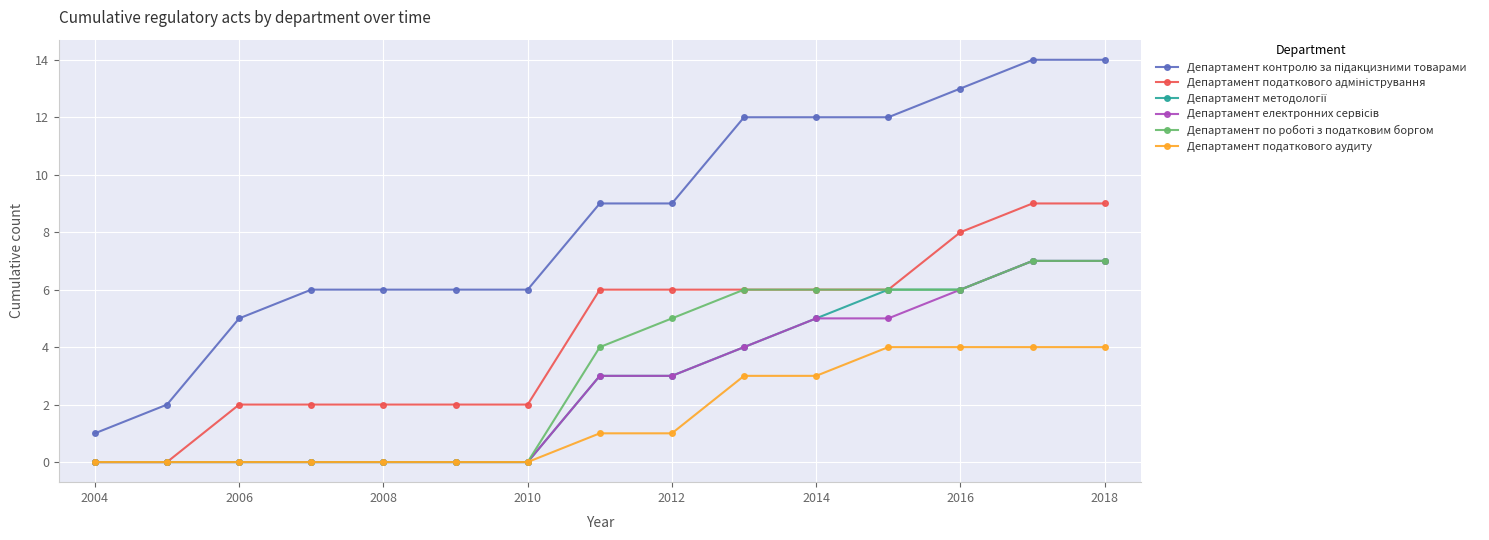

What is the maximum value shown in the chart?

14